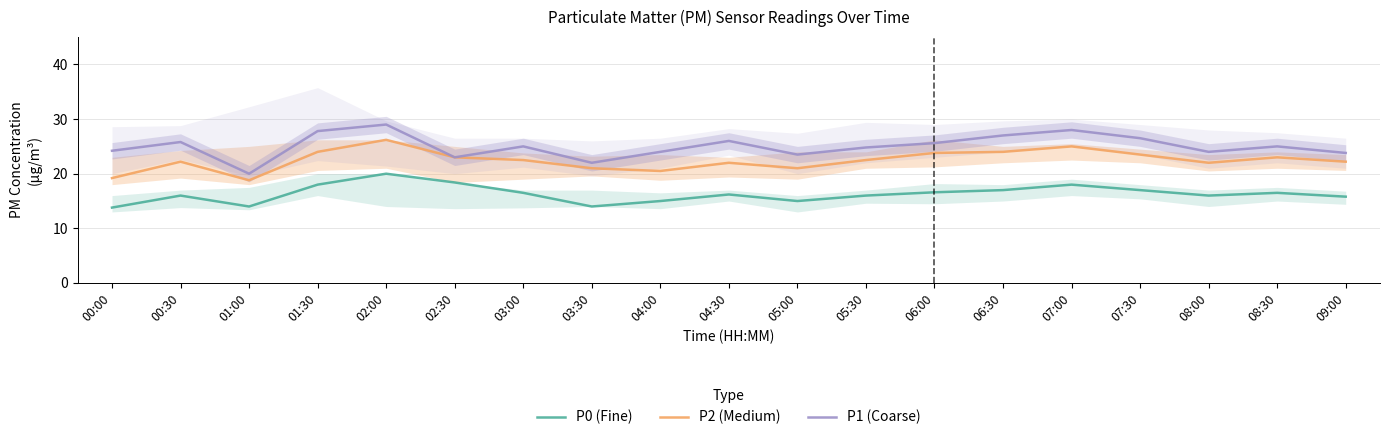

Rank the categories by P1 value from lowest to highest.

01:00, 03:30, 02:30, 05:00, 09:00, 04:00, 08:00, 00:00, 05:30, 03:00, 08:30, 06:00, 00:30, 04:30, 07:30, 06:30, 01:30, 07:00, 02:00